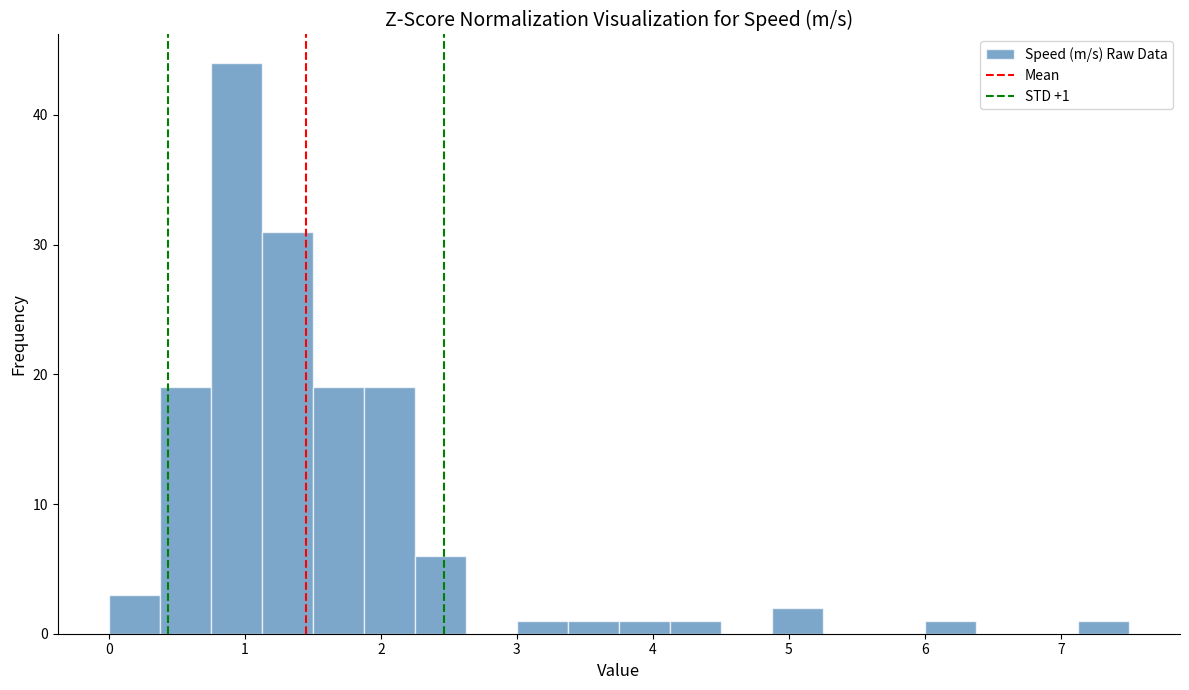

Around what value on the x-axis is the tallest bar? Give the approximate position of its centre, as read against the axis.

0.9